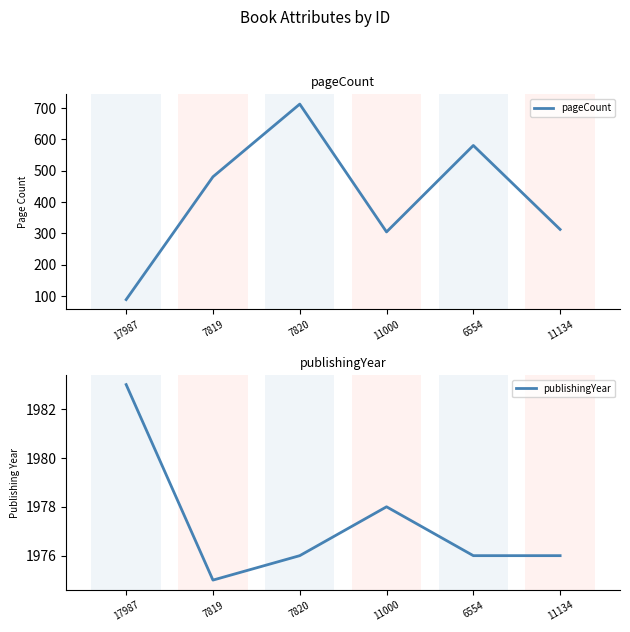

What is the label of the 1st point from the left?

17987